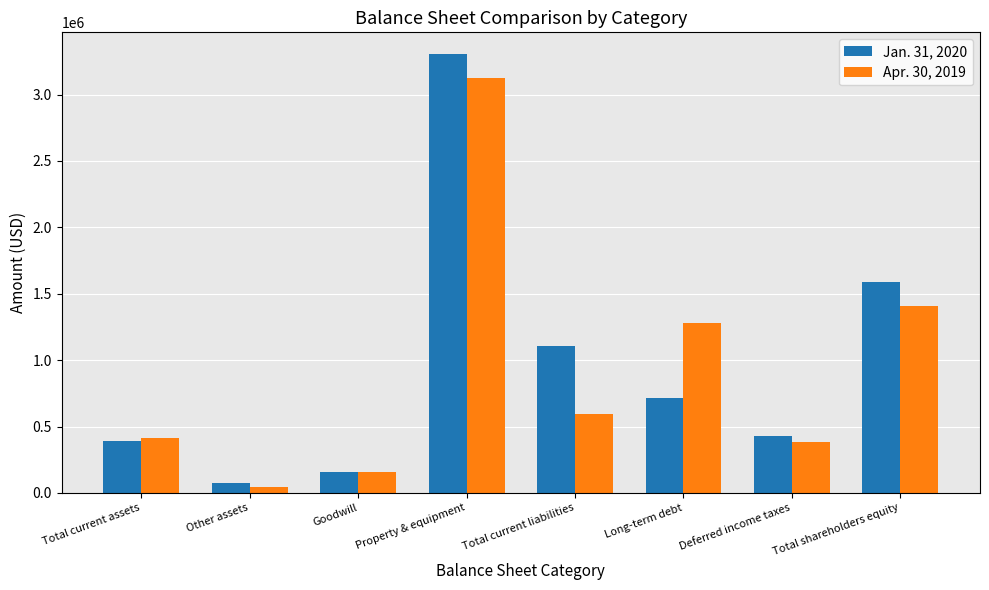

At which label does Jan. 31, 2020 first exceed 715121?

Property & equipment